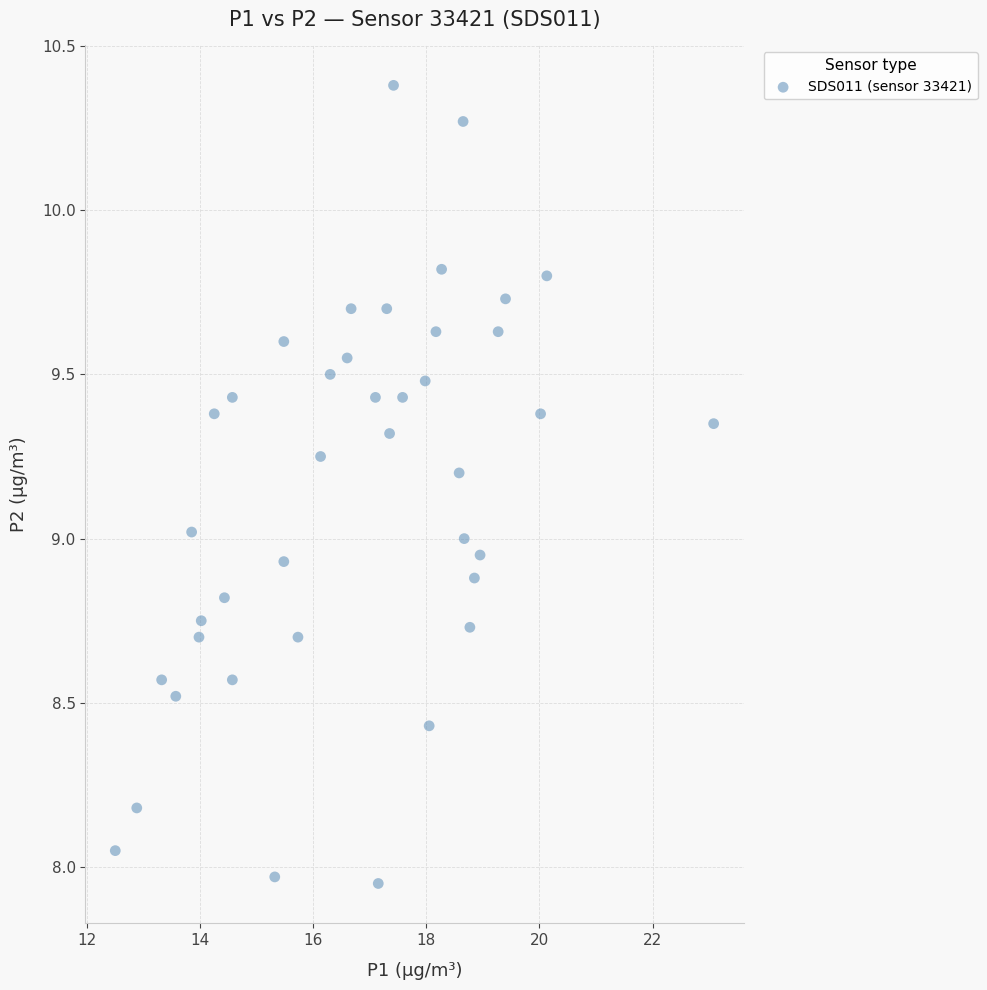

What is the range of Y values (max minus min)?

2.4